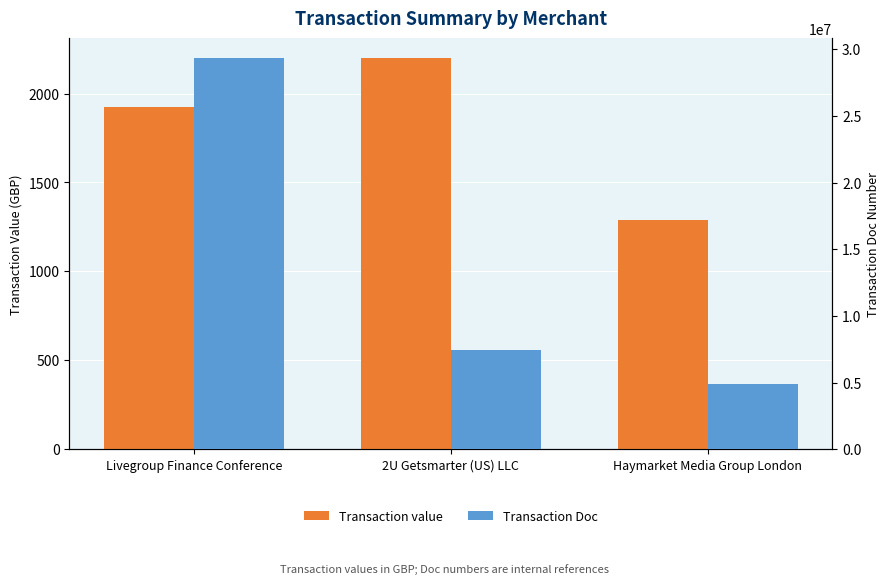

What is the value of the Transaction Doc bar at the 1st from the left?

29358168.0